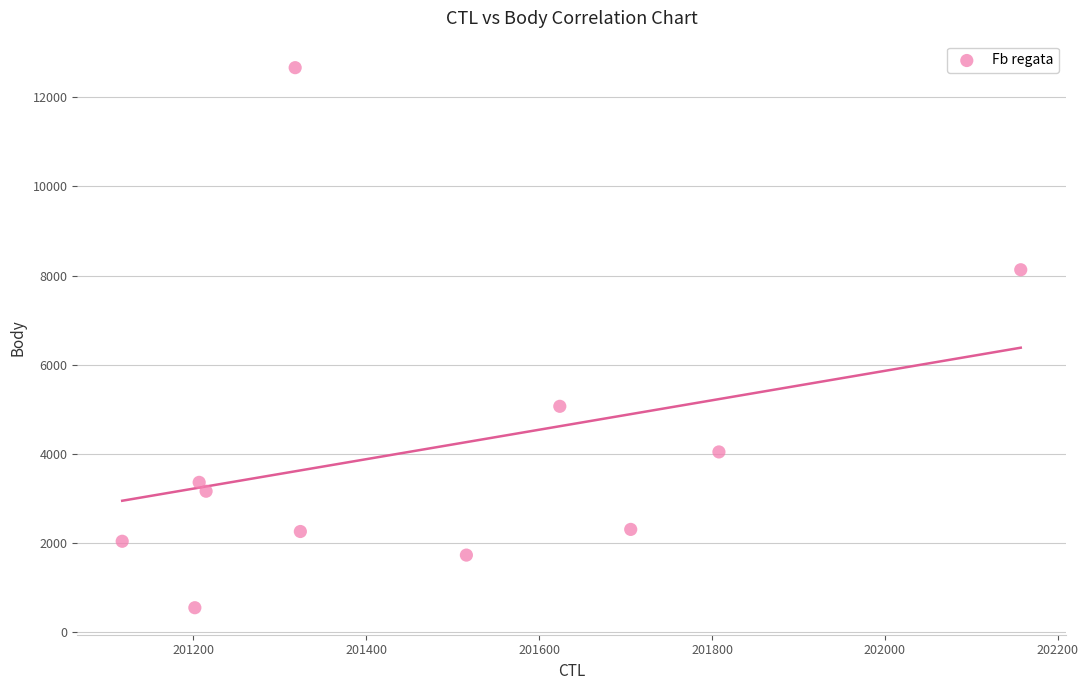

What is the range of Y values (max minus min)?

12109